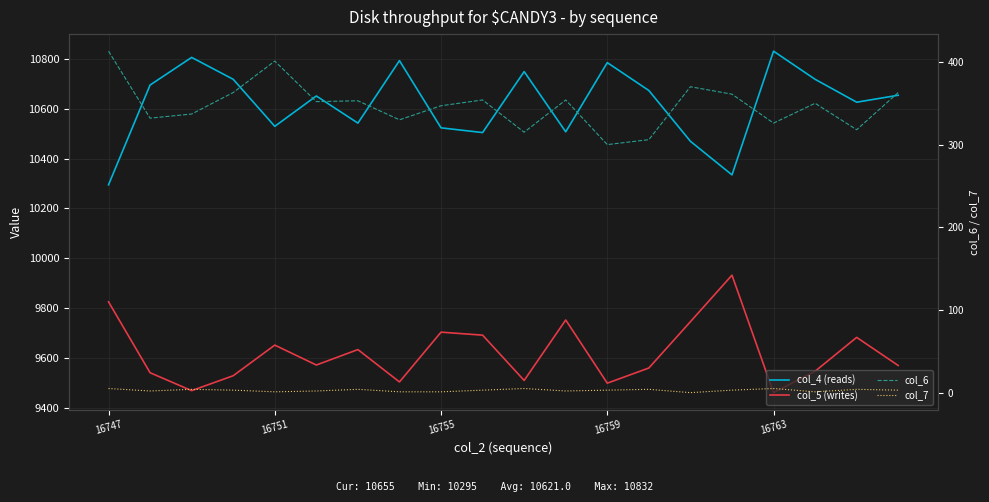

What is the difference between the col_4 (reads) values at 12 and 19?

131